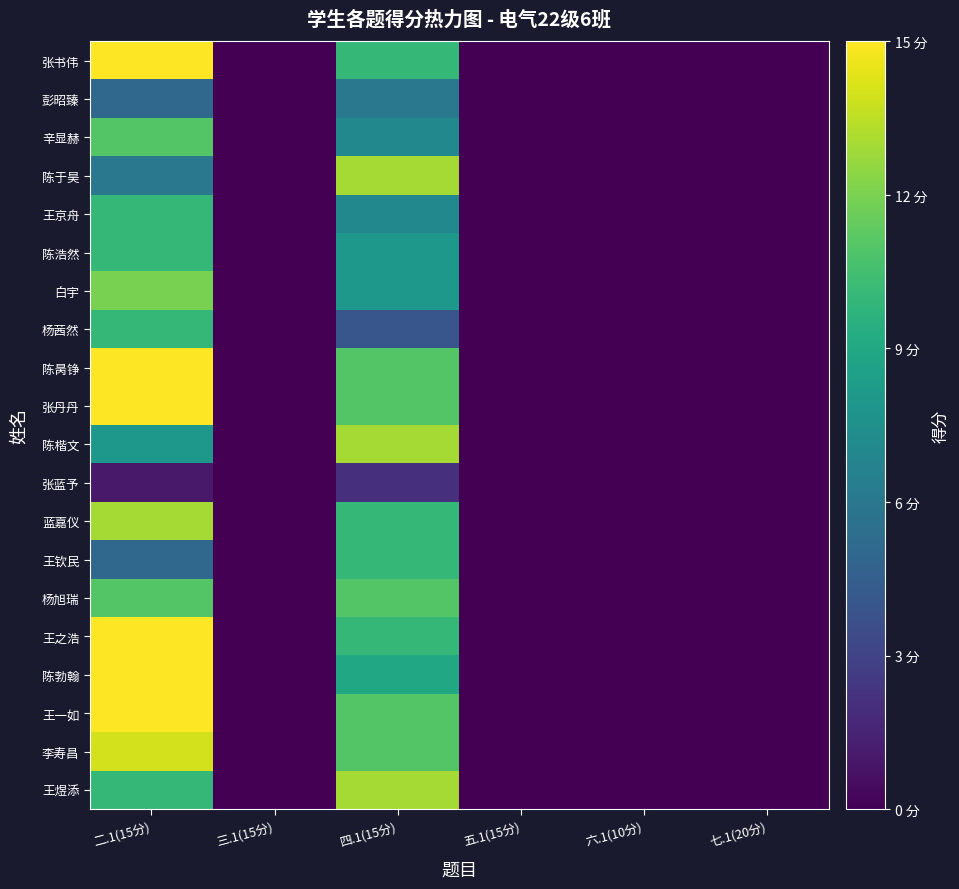

Reading left to right, what are all the values shown in this chart?

张书伟: 二.1(15分)=15	三.1(15分)=0	四.1(15分)=10	五.1(15分)=0	六.1(10分)=0	七.1(20分)=0
彭昭臻: 二.1(15分)=5	三.1(15分)=0	四.1(15分)=6	五.1(15分)=0	六.1(10分)=0	七.1(20分)=0
辛显赫: 二.1(15分)=11	三.1(15分)=0	四.1(15分)=7	五.1(15分)=0	六.1(10分)=0	七.1(20分)=0
陈于昊: 二.1(15分)=6	三.1(15分)=0	四.1(15分)=13	五.1(15分)=0	六.1(10分)=0	七.1(20分)=0
王京舟: 二.1(15分)=10	三.1(15分)=0	四.1(15分)=7	五.1(15分)=0	六.1(10分)=0	七.1(20分)=0
陈浩然: 二.1(15分)=10	三.1(15分)=0	四.1(15分)=8	五.1(15分)=0	六.1(10分)=0	七.1(20分)=0
白宇: 二.1(15分)=12	三.1(15分)=0	四.1(15分)=8	五.1(15分)=0	六.1(10分)=0	七.1(20分)=0
杨茜然: 二.1(15分)=10	三.1(15分)=0	四.1(15分)=4	五.1(15分)=0	六.1(10分)=0	七.1(20分)=0
陈昺铮: 二.1(15分)=15	三.1(15分)=0	四.1(15分)=11	五.1(15分)=0	六.1(10分)=0	七.1(20分)=0
张丹丹: 二.1(15分)=15	三.1(15分)=0	四.1(15分)=11	五.1(15分)=0	六.1(10分)=0	七.1(20分)=0
陈楷文: 二.1(15分)=8	三.1(15分)=0	四.1(15分)=13	五.1(15分)=0	六.1(10分)=0	七.1(20分)=0
张蓝予: 二.1(15分)=1	三.1(15分)=0	四.1(15分)=2	五.1(15分)=0	六.1(10分)=0	七.1(20分)=0
蓝嘉仪: 二.1(15分)=13	三.1(15分)=0	四.1(15分)=10	五.1(15分)=0	六.1(10分)=0	七.1(20分)=0
王钦民: 二.1(15分)=5	三.1(15分)=0	四.1(15分)=10	五.1(15分)=0	六.1(10分)=0	七.1(20分)=0
杨旭瑞: 二.1(15分)=11	三.1(15分)=0	四.1(15分)=11	五.1(15分)=0	六.1(10分)=0	七.1(20分)=0
王之浩: 二.1(15分)=15	三.1(15分)=0	四.1(15分)=10	五.1(15分)=0	六.1(10分)=0	七.1(20分)=0
陈勃翰: 二.1(15分)=15	三.1(15分)=0	四.1(15分)=9	五.1(15分)=0	六.1(10分)=0	七.1(20分)=0
王一如: 二.1(15分)=15	三.1(15分)=0	四.1(15分)=11	五.1(15分)=0	六.1(10分)=0	七.1(20分)=0
李寿昌: 二.1(15分)=14	三.1(15分)=0	四.1(15分)=11	五.1(15分)=0	六.1(10分)=0	七.1(20分)=0
王煜添: 二.1(15分)=10	三.1(15分)=0	四.1(15分)=13	五.1(15分)=0	六.1(10分)=0	七.1(20分)=0